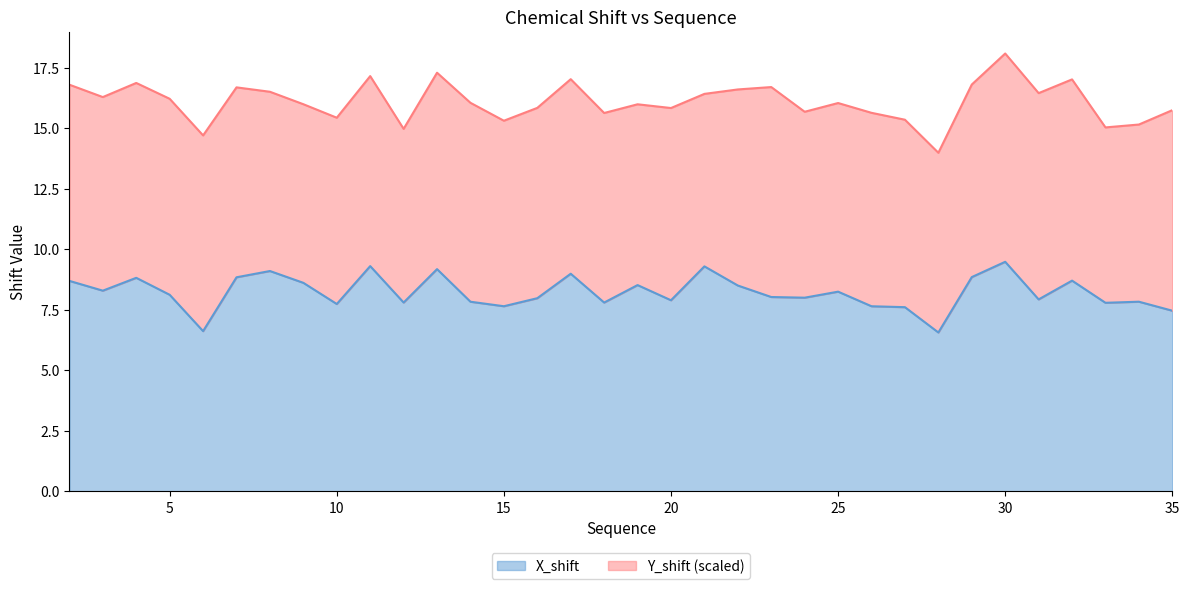

What is the sum of the values at 19 and 23?

16.5